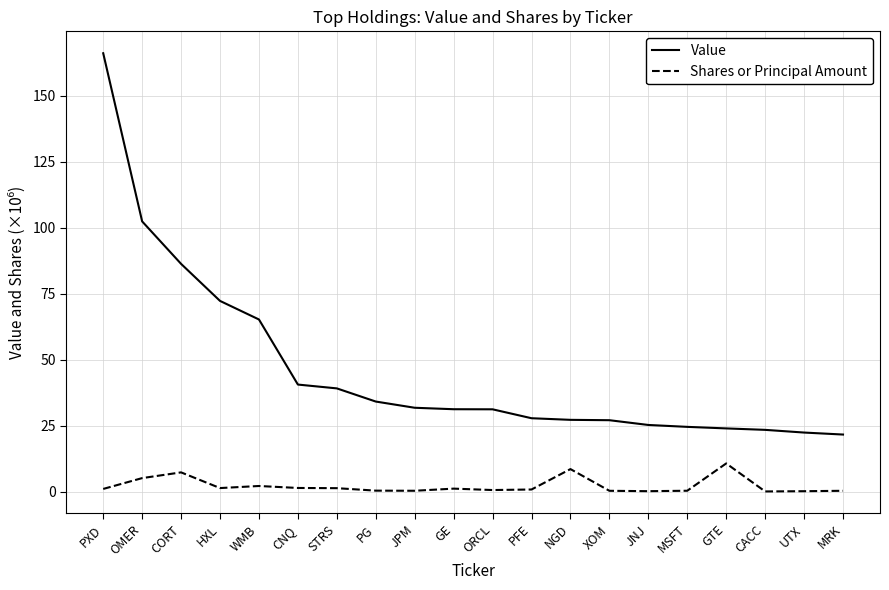

What position from the left is NGD?

13